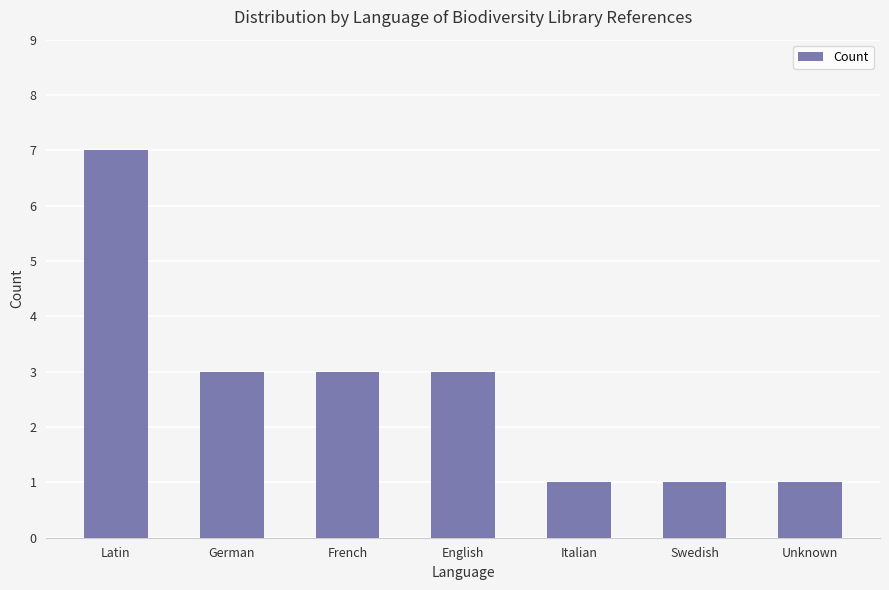

What is the difference between the values at Unknown and Latin?

6